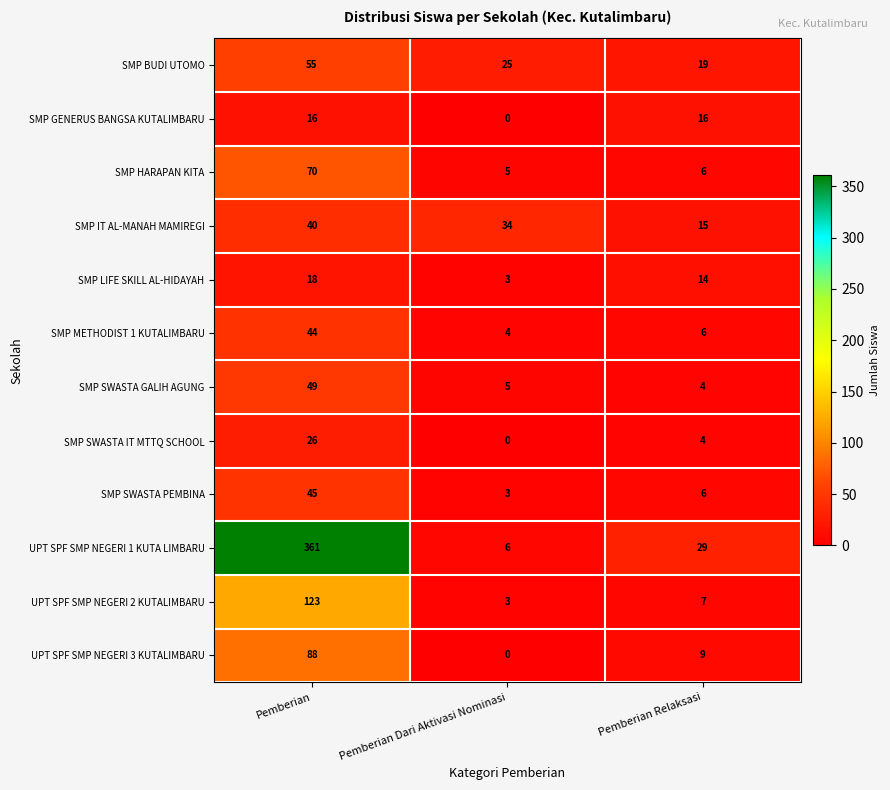

How many values in the SMP SWASTA IT MTTQ SCHOOL series are below 4?

1